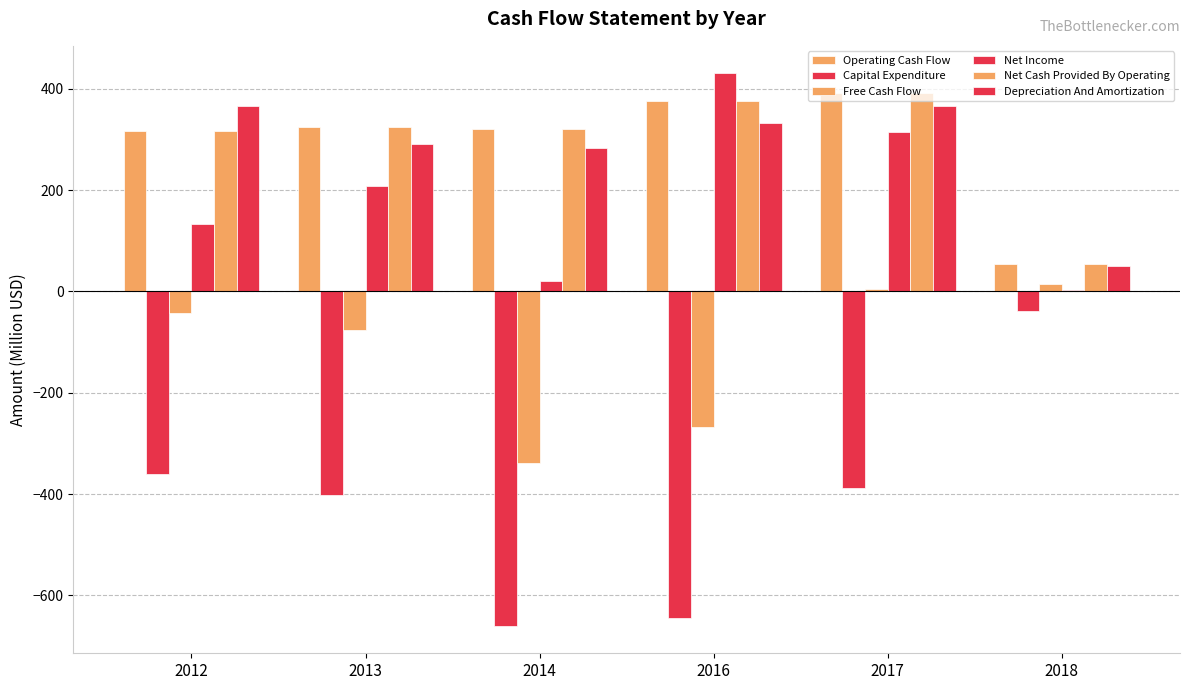

Are the bars grouped side by side (vs. stacked)?

Yes